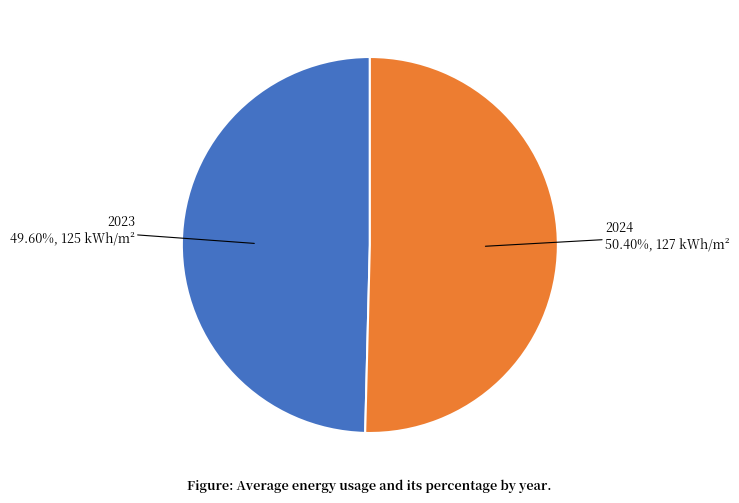

To the nearest percent, what is the average slice percentage?

50%